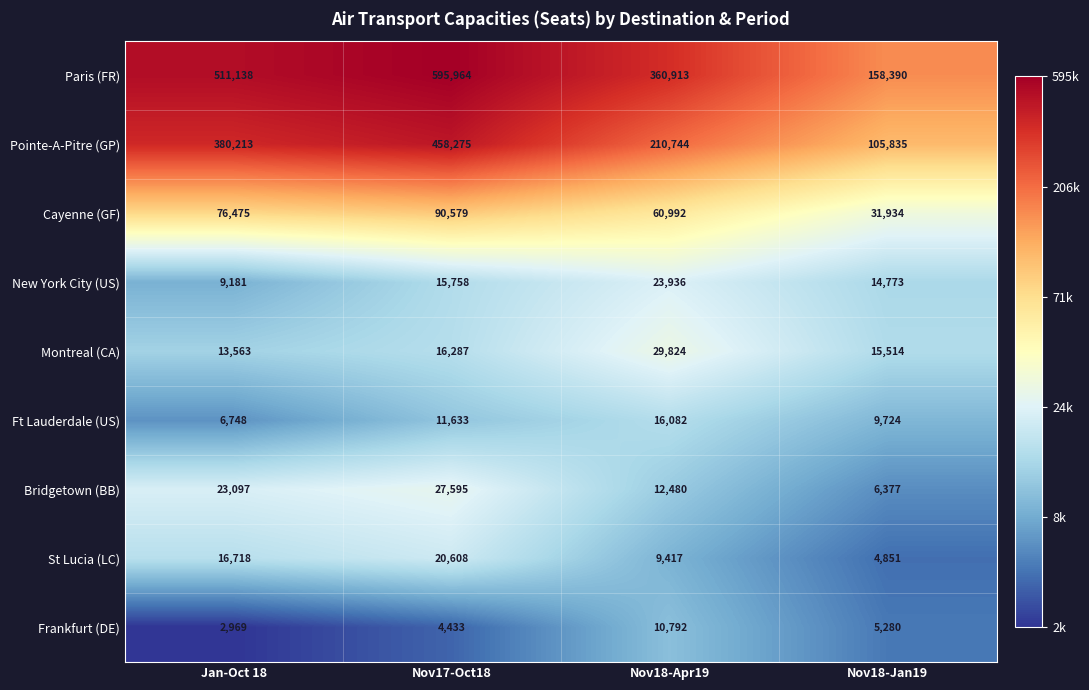

What is the difference between the maximum and minimum values in the Bridgetown (BB) series?

21218